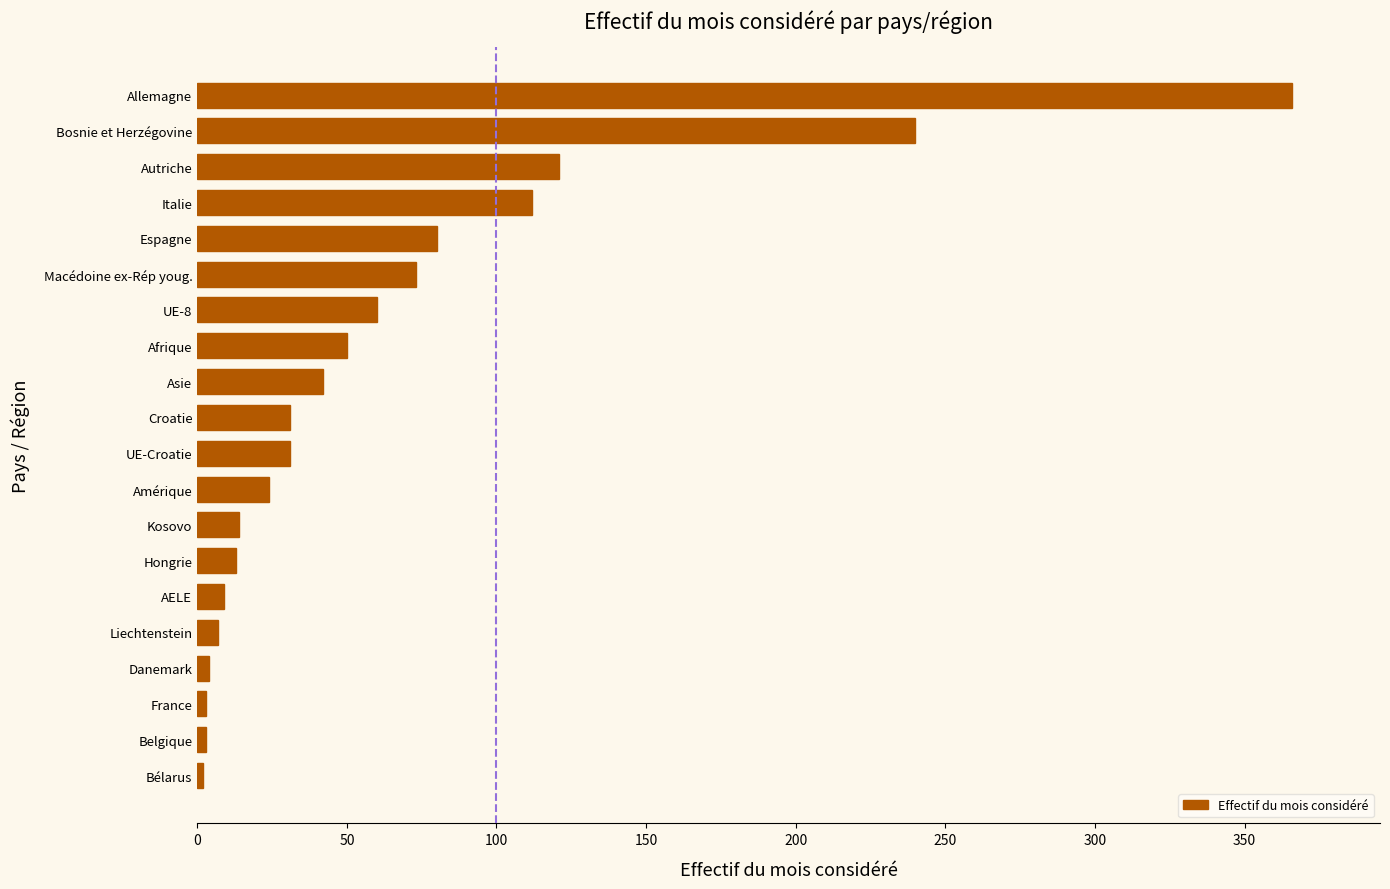

Which label corresponds to the largest value in the chart?

Allemagne